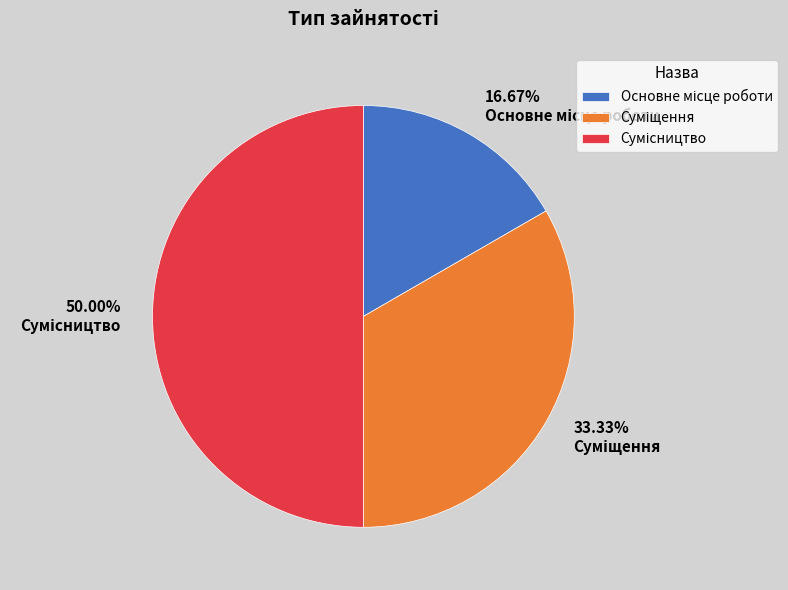

How many slices are in this pie chart?

3